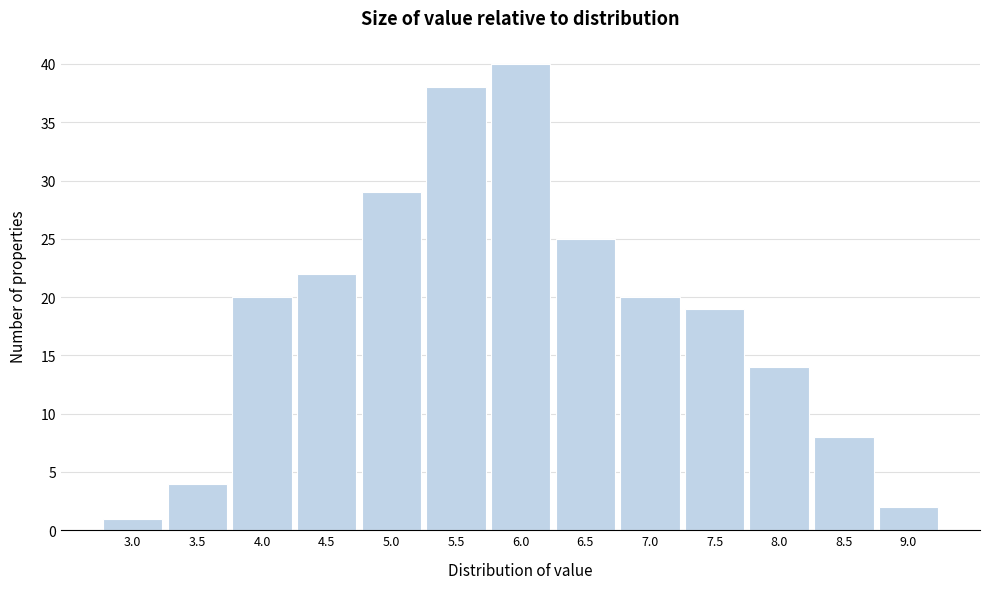

Reading left to right, extract all data points from this chart.

3.0=1	3.5=4	4.0=20	4.5=22	5.0=29	5.5=38	6.0=40	6.5=25	7.0=20	7.5=19	8.0=14	8.5=8	9.0=2